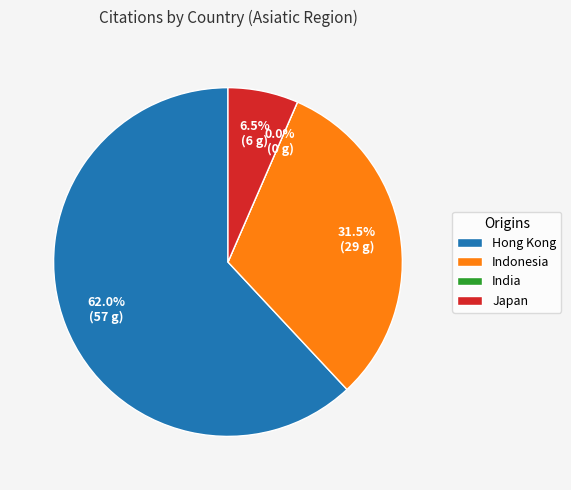

How many segments does this pie chart have?

4